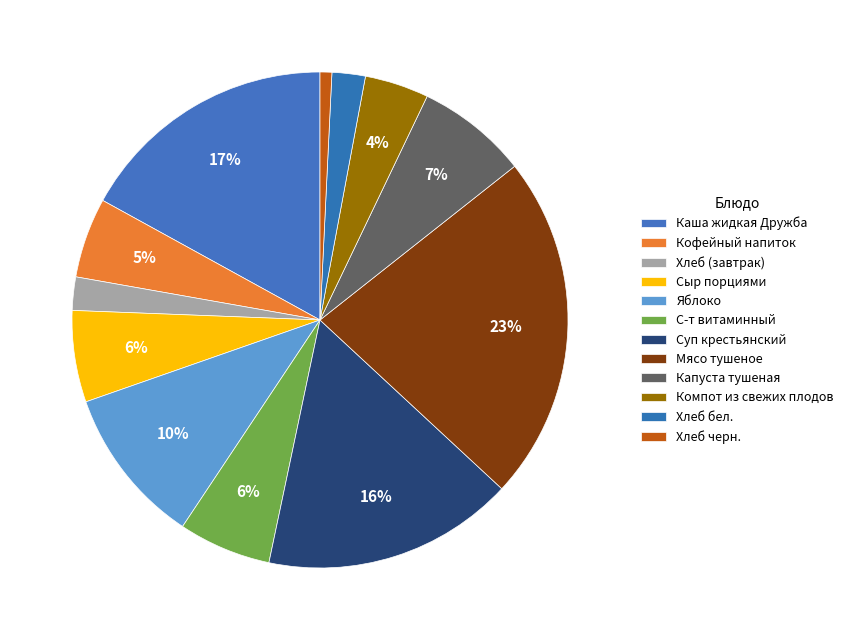

Count the number of slices in the pie.

12